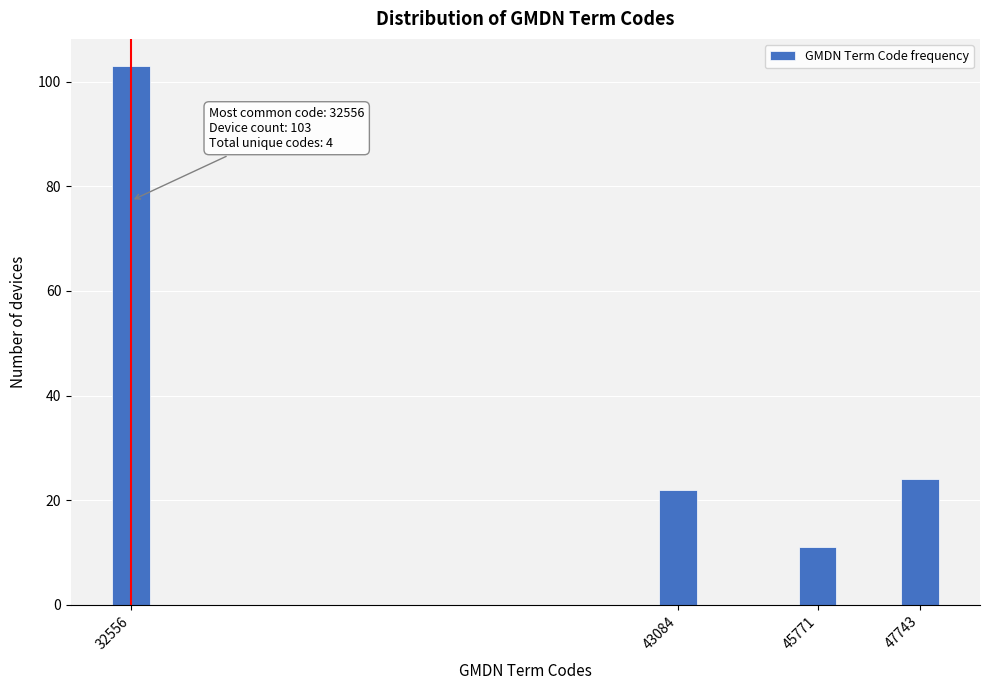

Reading right to left, extract all data points from this chart.

24	11	22	103